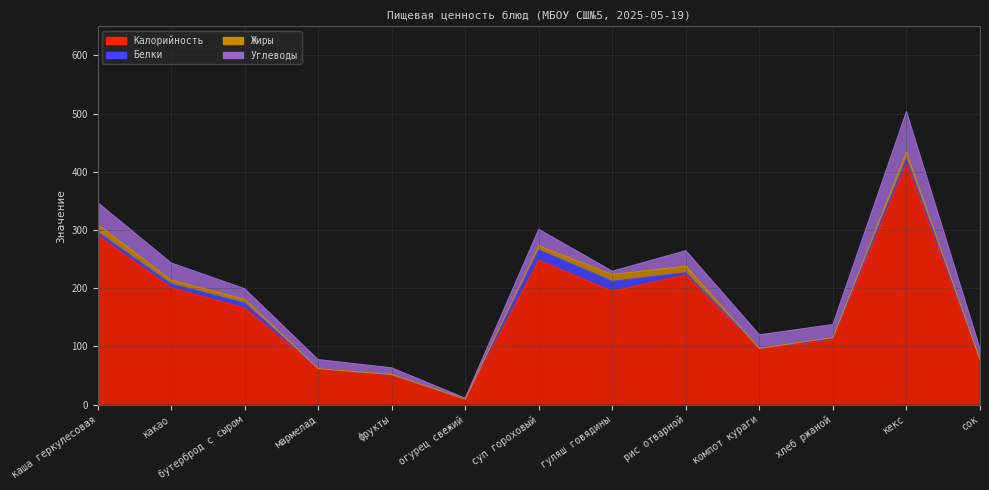

List the labels in order of Жиры value, largest first.

каша геркулесовая, гуляш говядины, рис отварной, кекс, суп гороховый, какао, бутерброд с сыром, хлеб ржаной, фрукты, огурец свежий, мармелад, компот кураги, сок